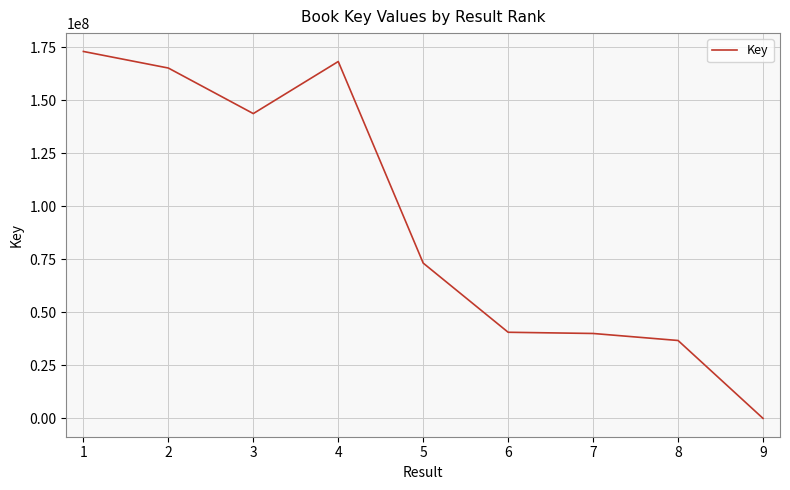

What is the change in value from 1 to 2?

-7819542